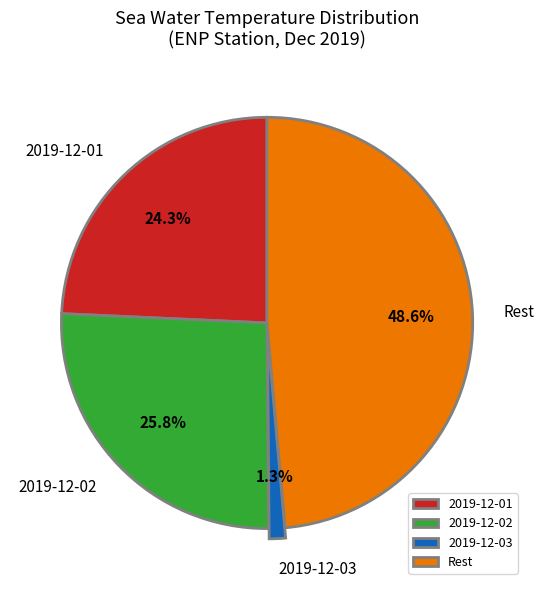

Which slice is the smallest?

2019-12-03